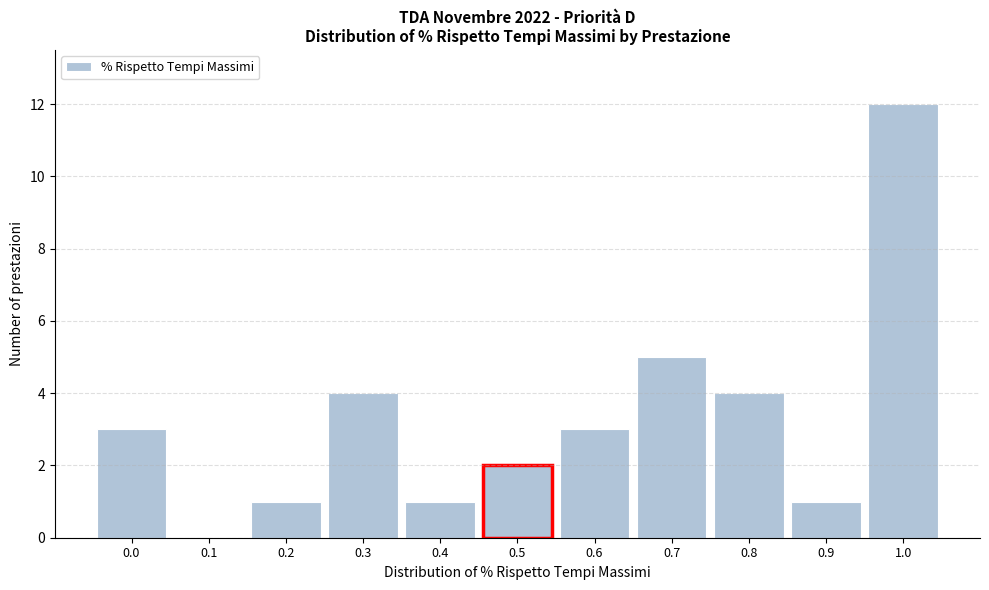

Reading left to right, list all the values displayed in this chart.

0.0=3	0.1=0	0.2=1	0.3=4	0.4=1	0.5=2	0.6=3	0.7=5	0.8=4	0.9=1	1.0=12